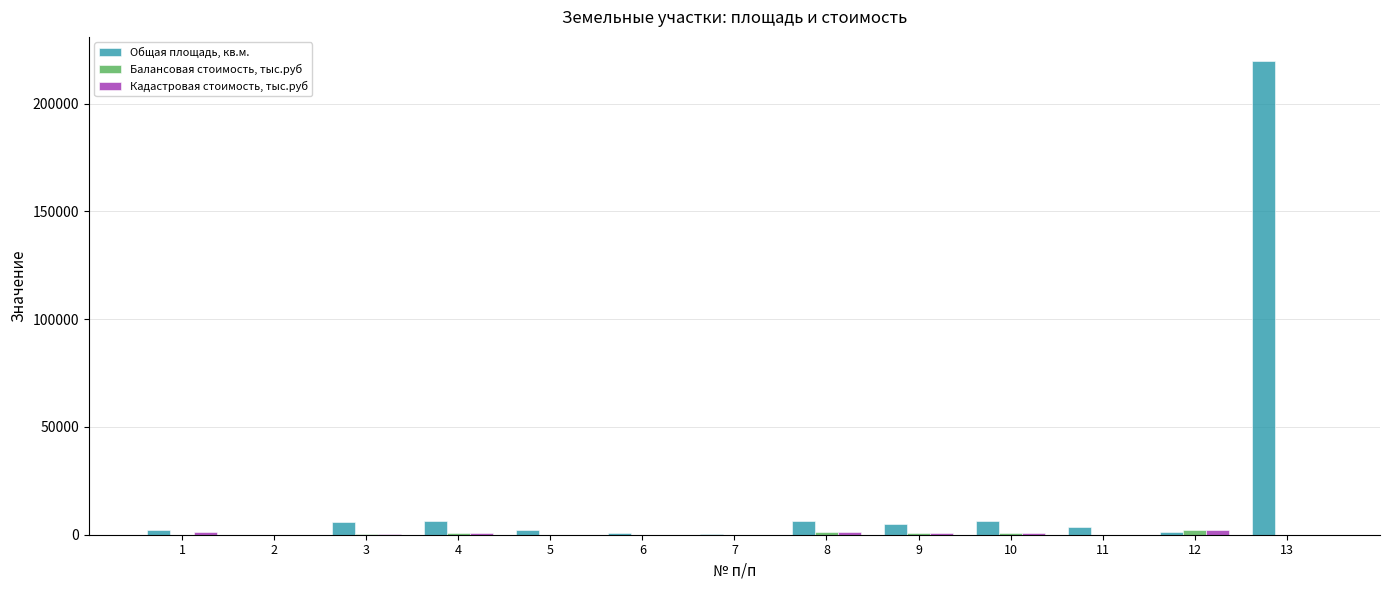

Is the value of Общая площадь, кв.м. at 5 greater than the value of Балансовая стоимость, тыс.руб at 1?

Yes